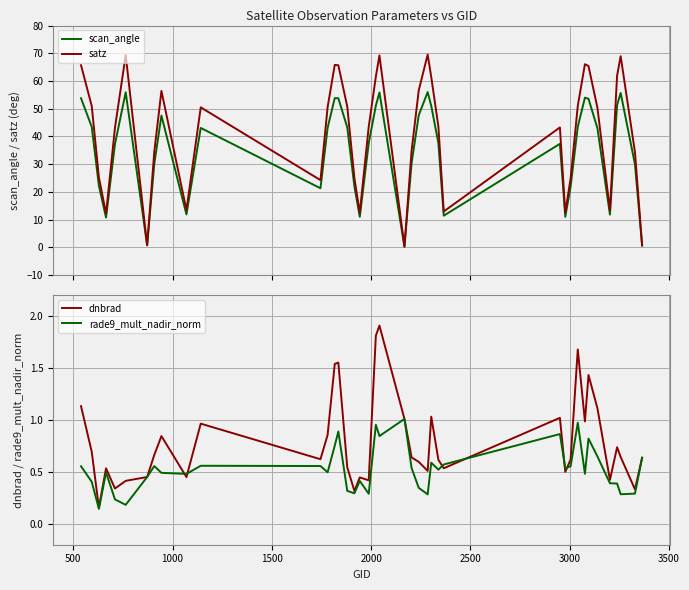

What is the difference between the second highest and second lowest values in the scan_angle series?

55.3